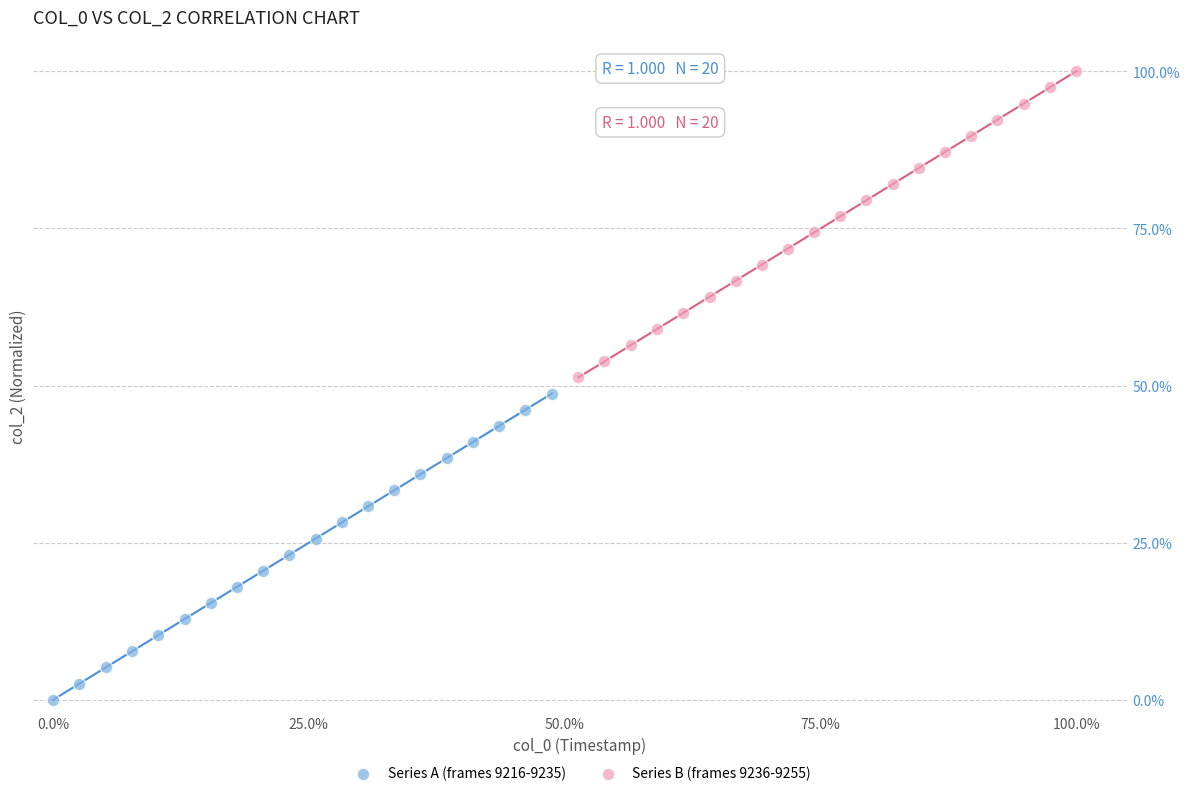

Which series contains the lowest Y value?

Series A (frames 9216-9235)